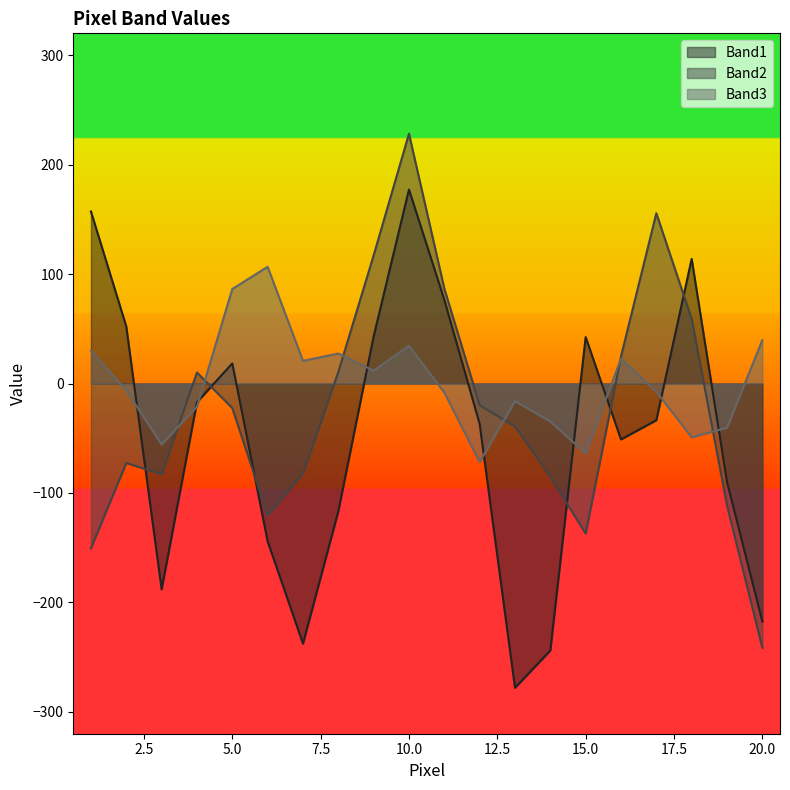

What is the minimum value shown in the chart?

-278.0